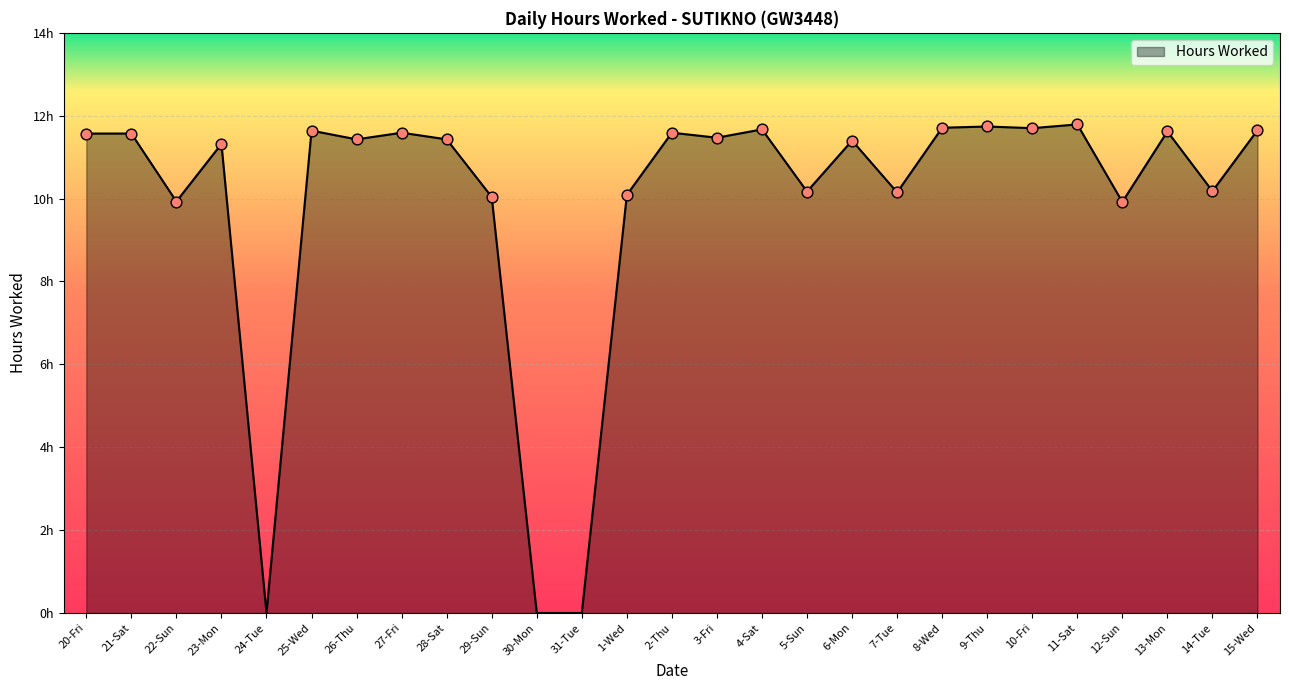

Between 27-Fri and 21-Sat, which is larger?

27-Fri